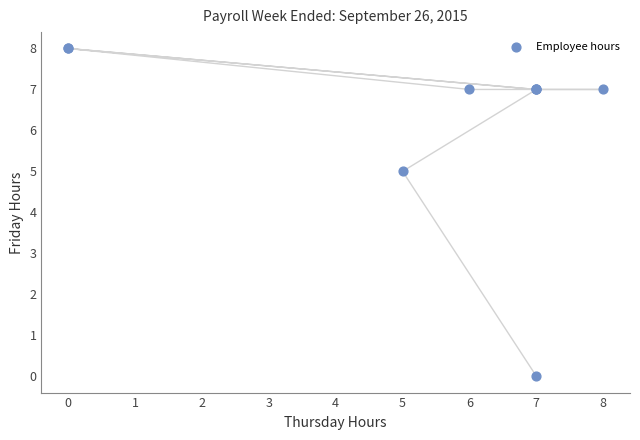

What Y value in the scatter plot is closest to 4?

5